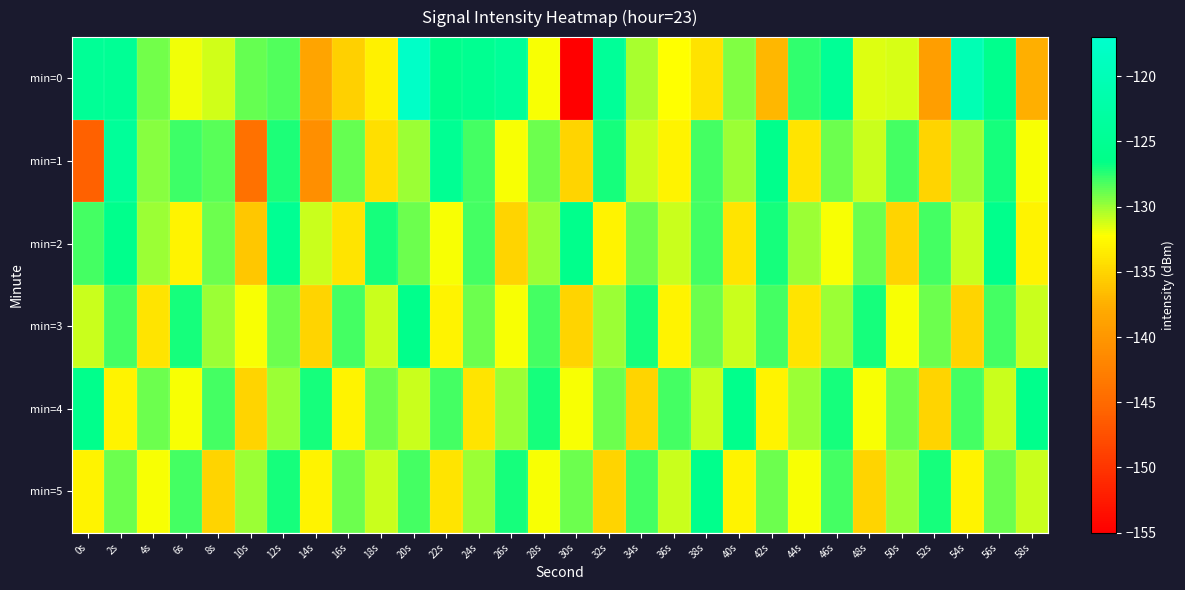

Between 26s and 10s, which is larger?

26s